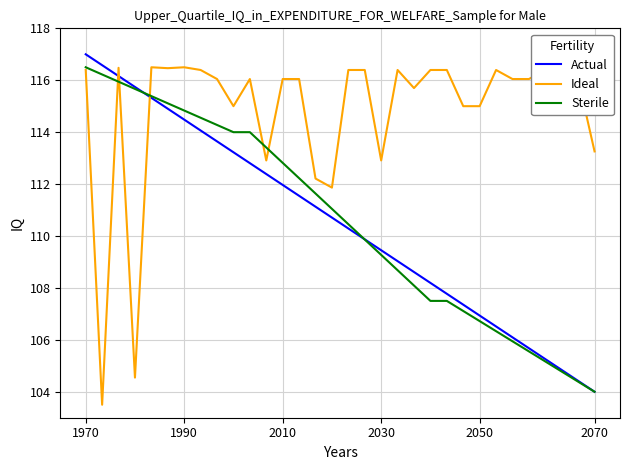

What is the difference between the maximum and second lowest values in the Sterile series?

12.1